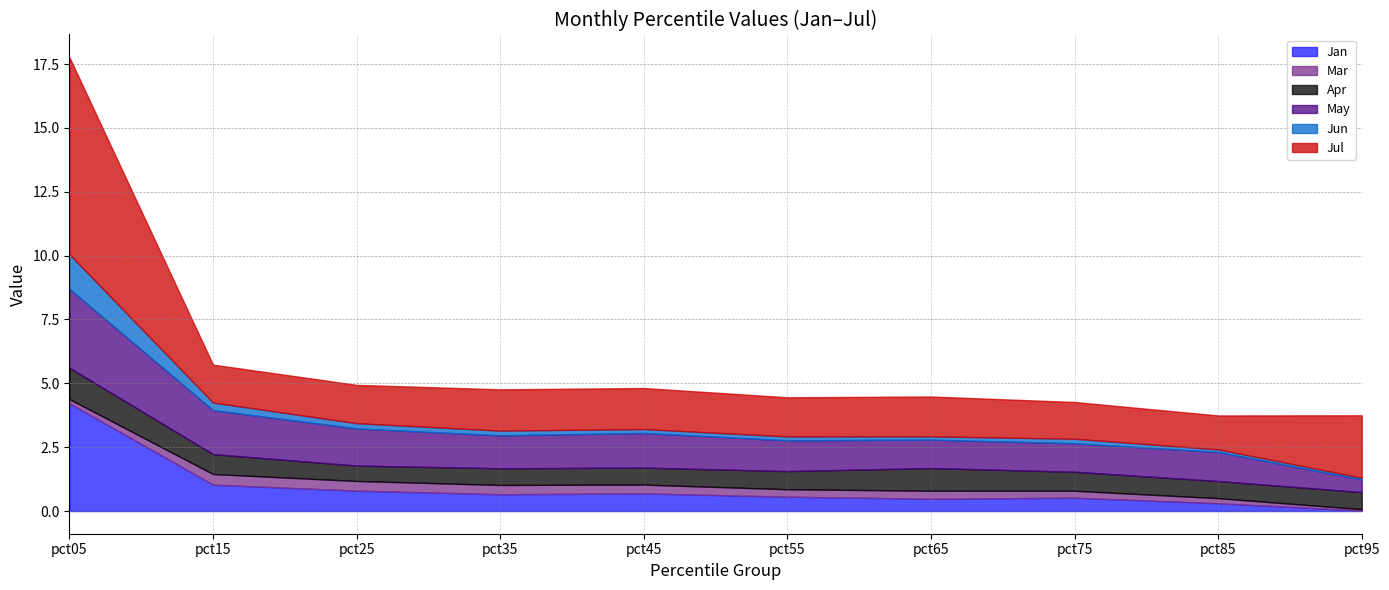

Which series changed the most between pct55 and pct65?

Apr